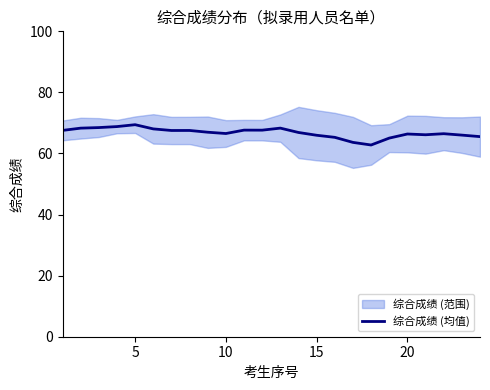

What is the lowest value of the 综合成绩 (均值) series?

62.8